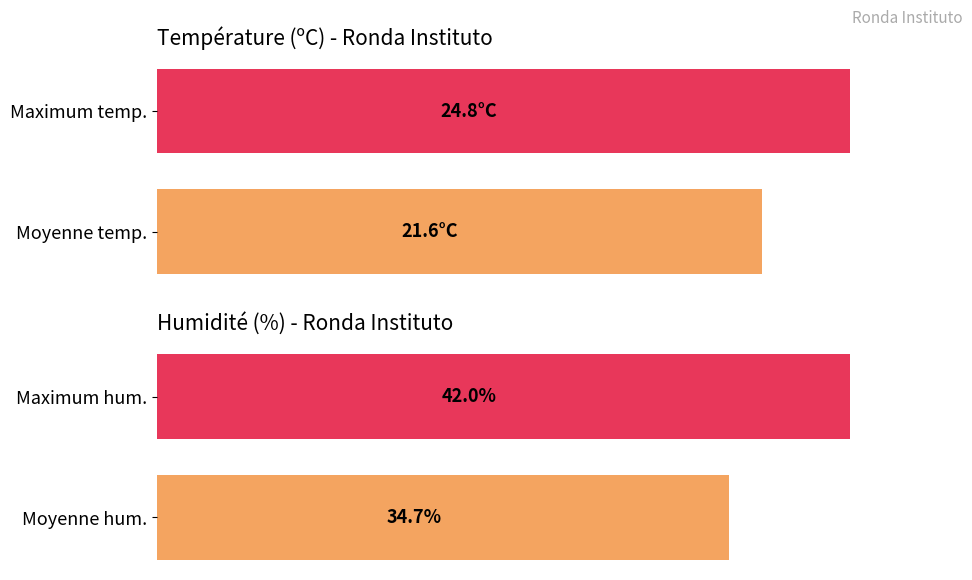

How many bars are there in each group?

2